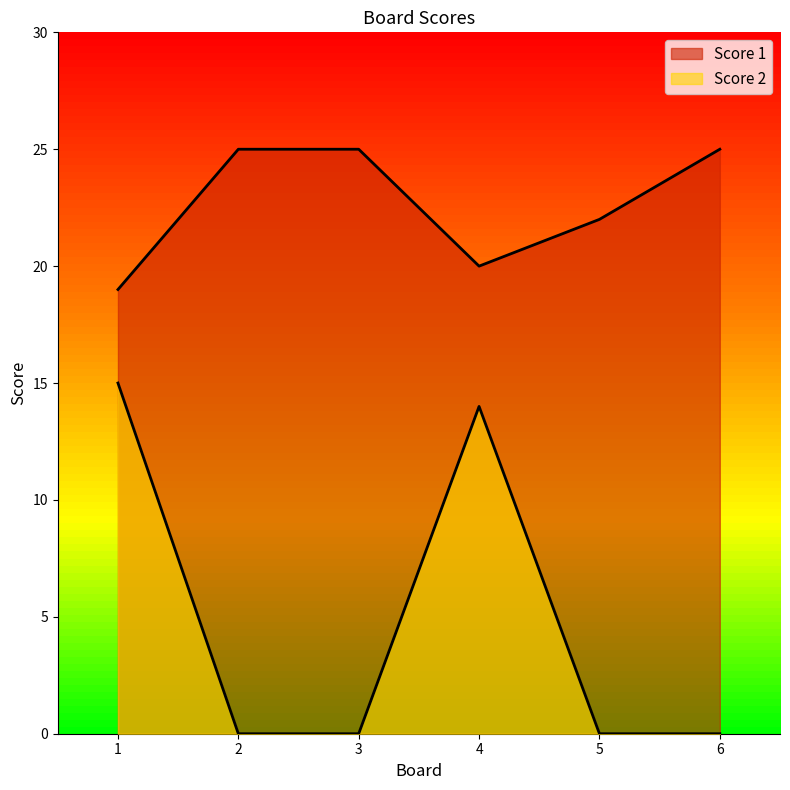

Reading right to left, list all the values displayed in this chart.

Score 1: 6=25	5=22	4=20	3=25	2=25	1=19
Score 2: 6=0	5=0	4=14	3=0	2=0	1=15